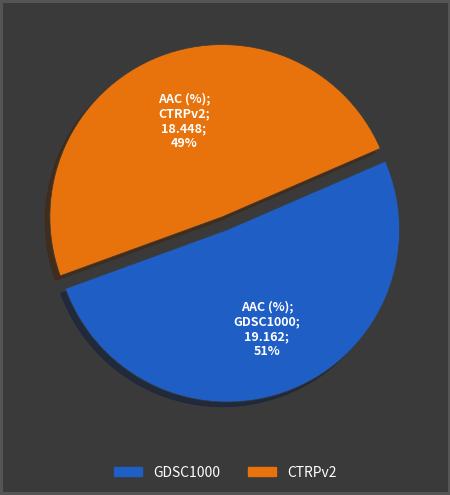

How many segments does this pie chart have?

2